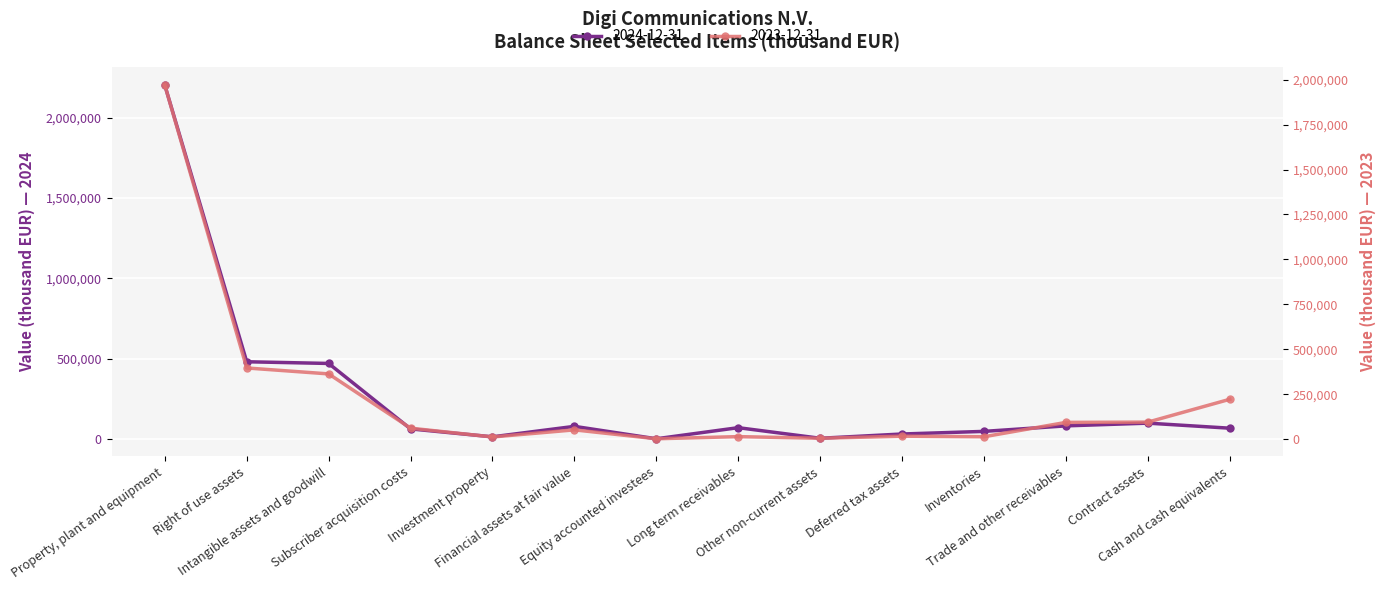

True or false: 2024-12-31 has a value of 77976 at Financial assets at fair value.

True